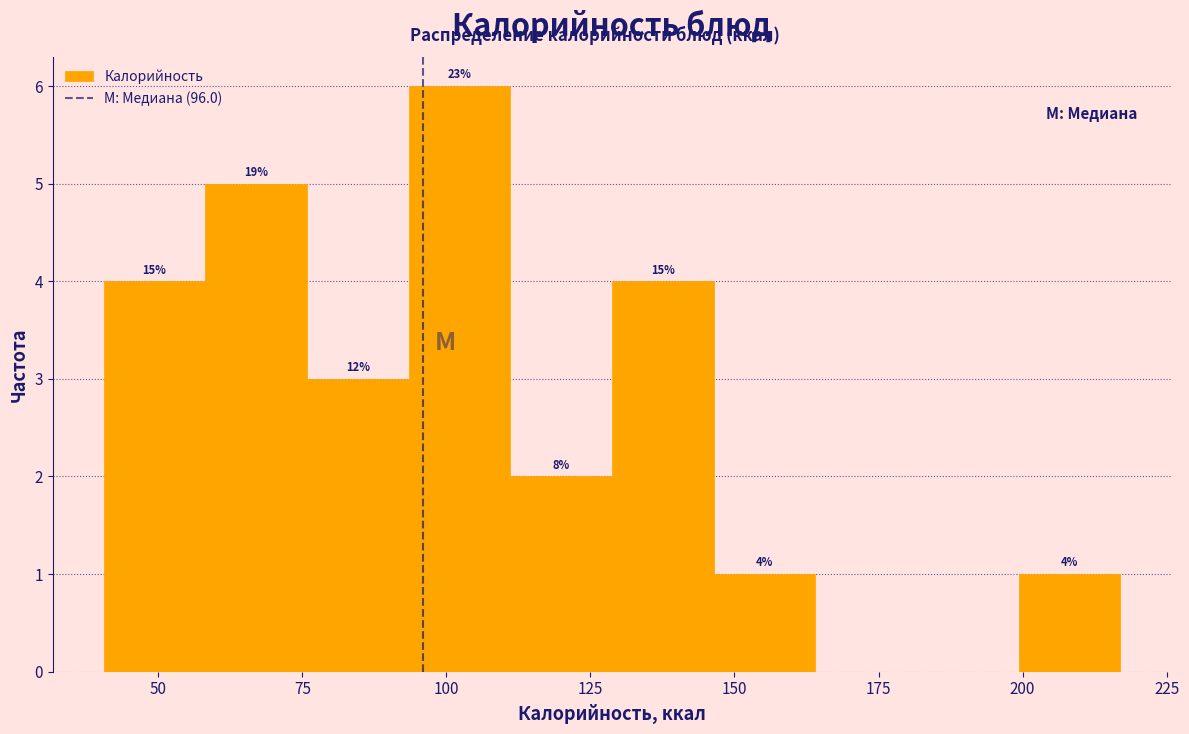

Read against the x-axis, roughly where is the centre of the tallest bar?

100